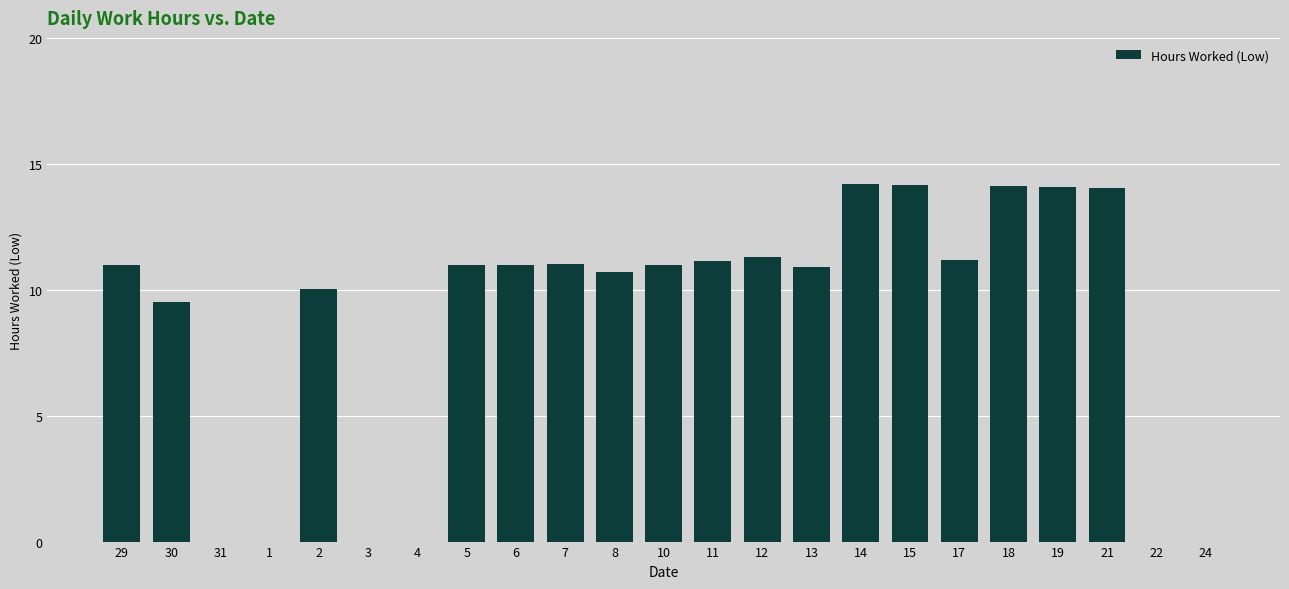

At which label is the value closest to 7?

30